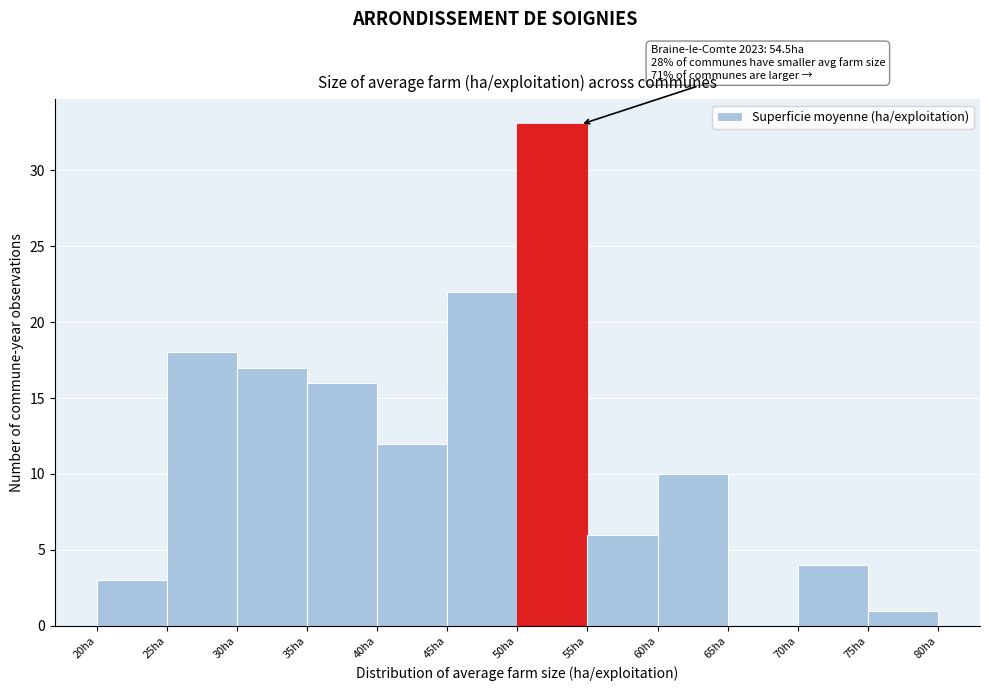

Over which range of the x-axis is the bar tallest?

50 to 55